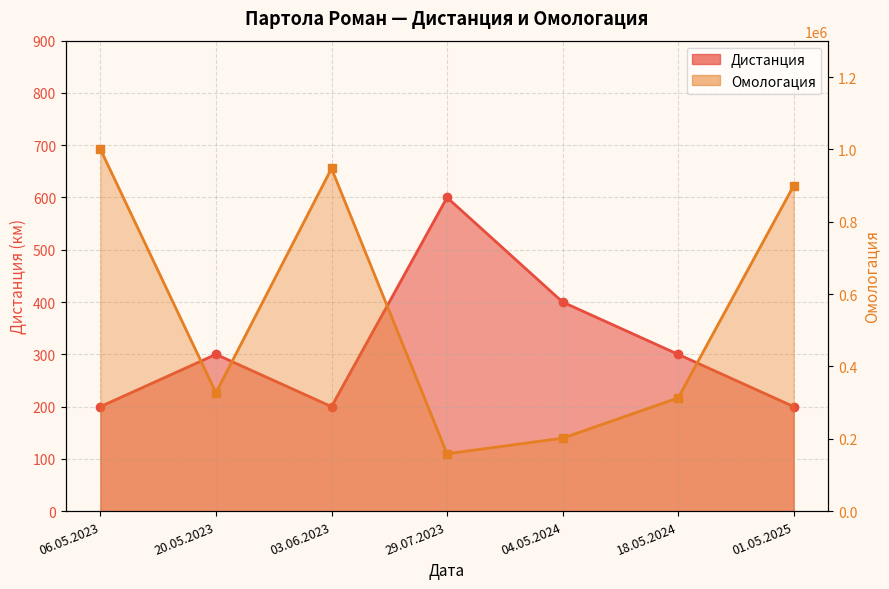

What is the label of the 4th point from the right?

29.07.2023